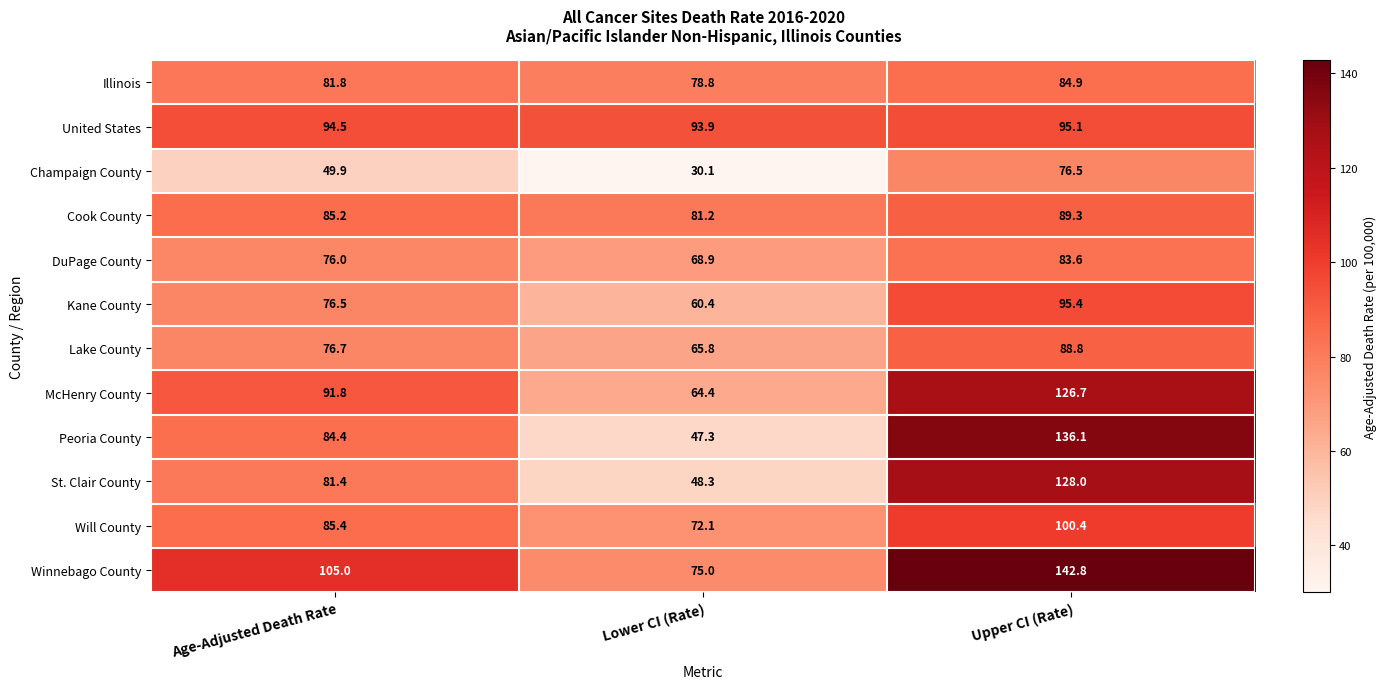

What is the sum of the DuPage County values at Age-Adjusted Death Rate and Lower CI (Rate)?

144.9